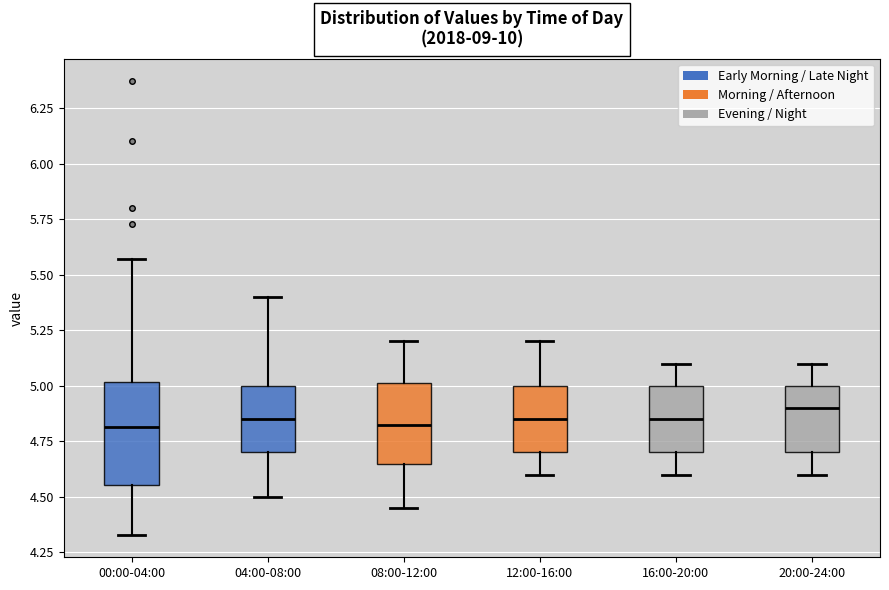

Reading left to right, read every box against the y-axis: the position of its median line, the range the box covers, and the ends of its whiskers. The values are not printed on the chart, so give them approximately, as read against the axis.

00:00-04:00: median 4.80, box 4.55 to 5.00, whiskers 4.35 to 5.55
04:00-08:00: median 4.85, box 4.70 to 5.00, whiskers 4.50 to 5.40
08:00-12:00: median 4.85, box 4.65 to 5.00, whiskers 4.45 to 5.20
12:00-16:00: median 4.85, box 4.70 to 5.00, whiskers 4.60 to 5.20
16:00-20:00: median 4.85, box 4.70 to 5.00, whiskers 4.60 to 5.10
20:00-24:00: median 4.90, box 4.70 to 5.00, whiskers 4.60 to 5.10